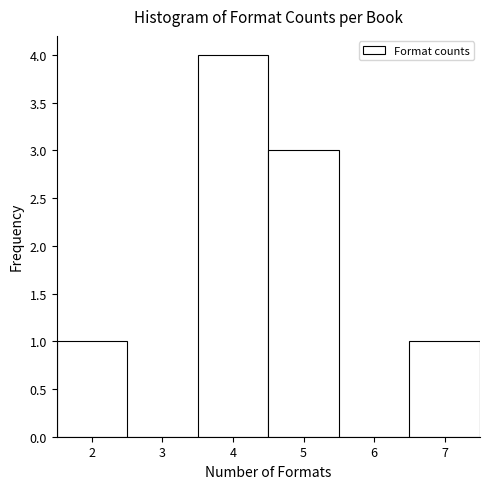

Reading left to right, list every bar in this chart as the range it spans on the x-axis followed by its height. The values are not printed on the chart, so give them approximately, as read against the axis.

1.5 to 2.5: 1
2.5 to 3.5: 0
3.5 to 4.5: 4
4.5 to 5.5: 3
5.5 to 6.5: 0
6.5 to 7.5: 1